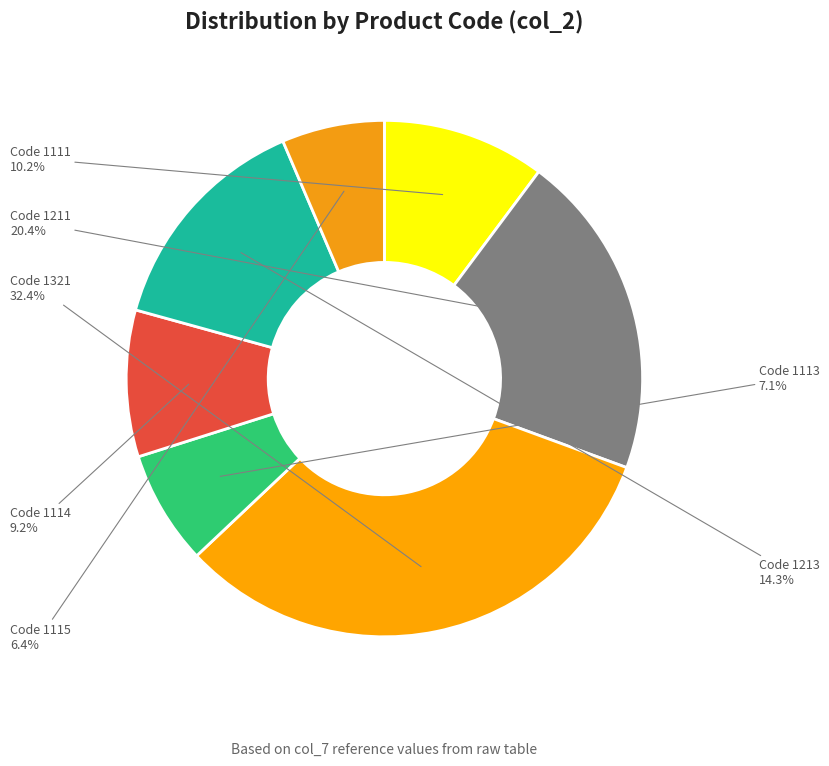

Is there a majority slice in this chart?

No